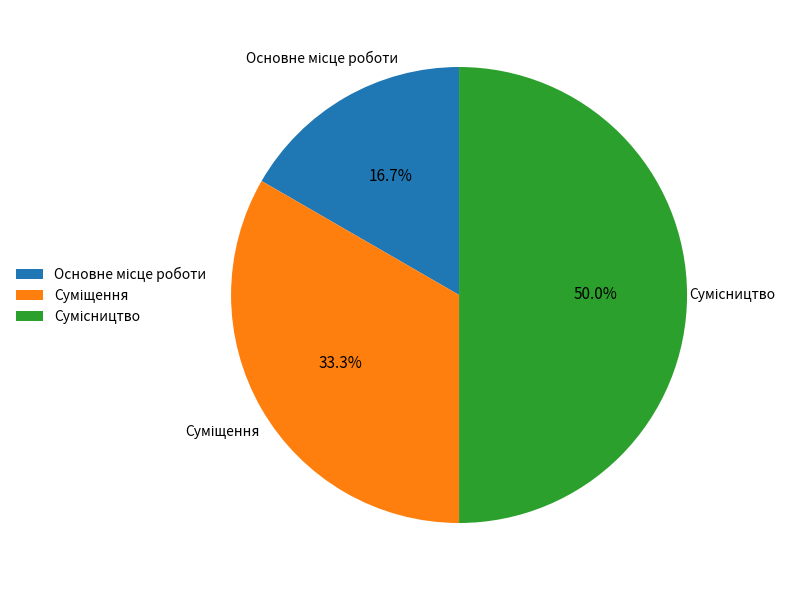

To the nearest percent, what is the combined percentage of Сумісництво and Основне місце роботи?

67%